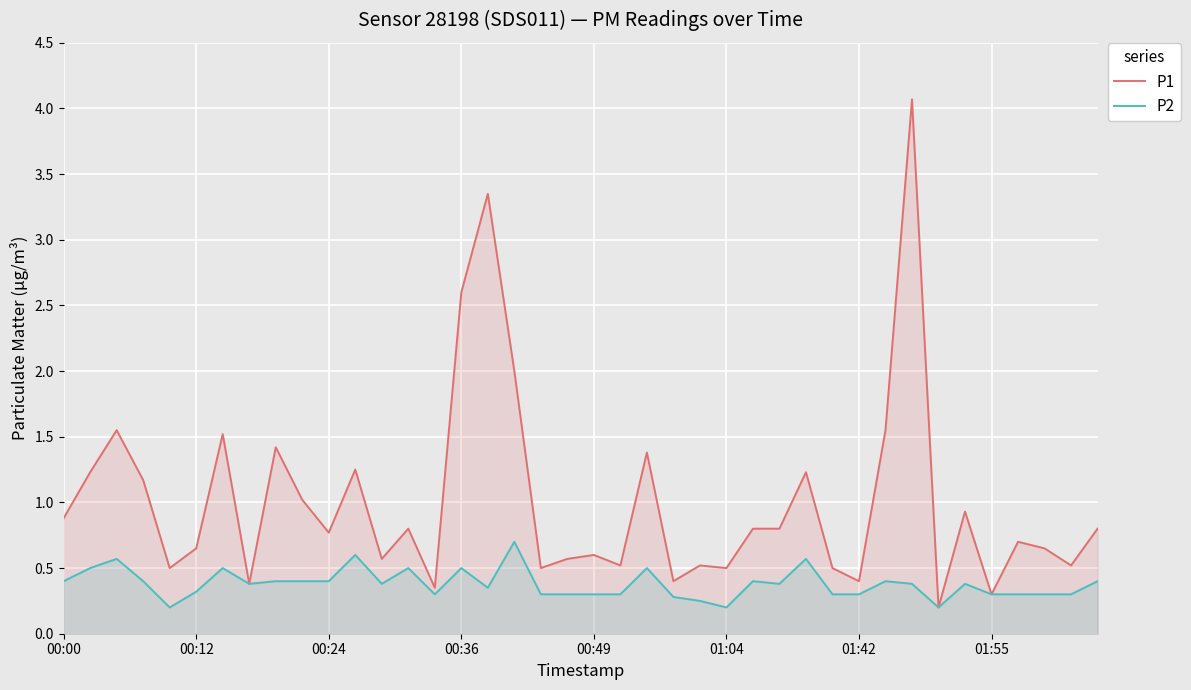

True or false: P2 and P1 cross at least once.

False